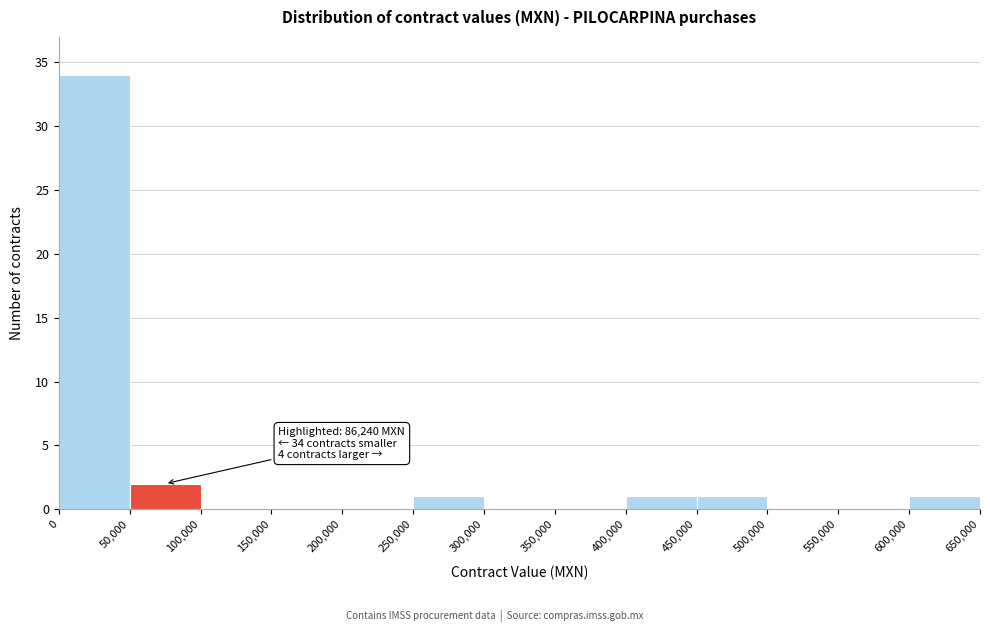

Which range on the x-axis has the tallest bar?

0 to 50,000